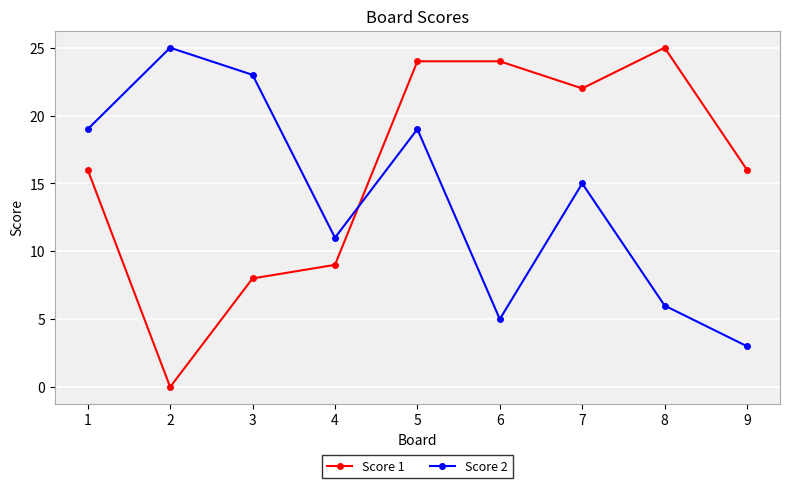

Which series has the widest spread of values?

Score 1